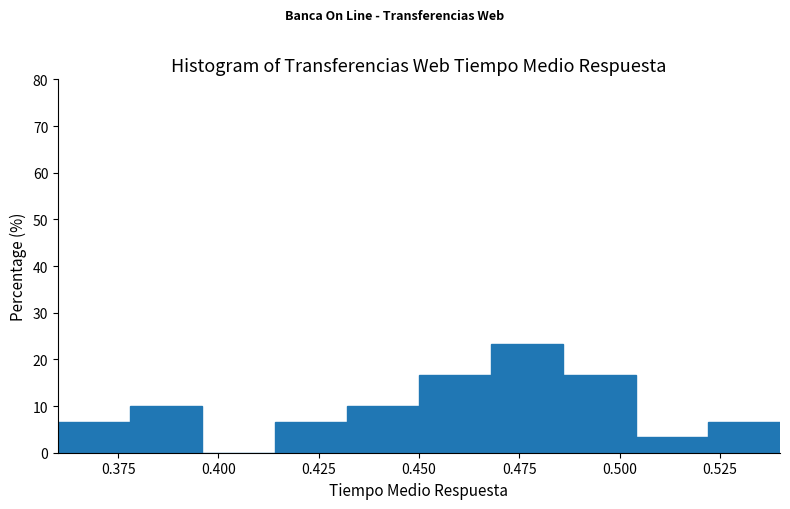

Read against the x-axis, roughly where is the centre of the tallest bar?

0.475